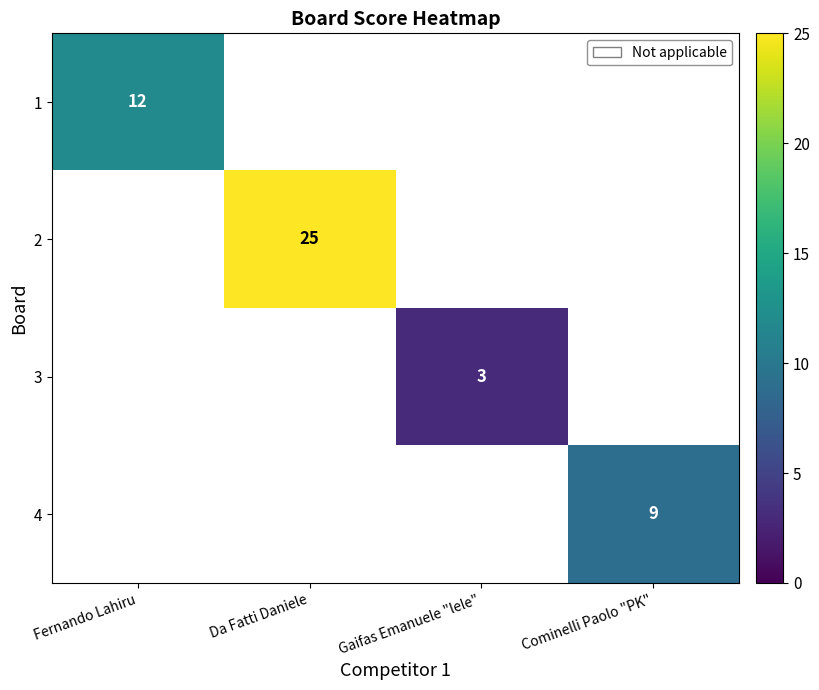

The 4 series shows 9 at Cominelli Paolo "PK". True or false?

True